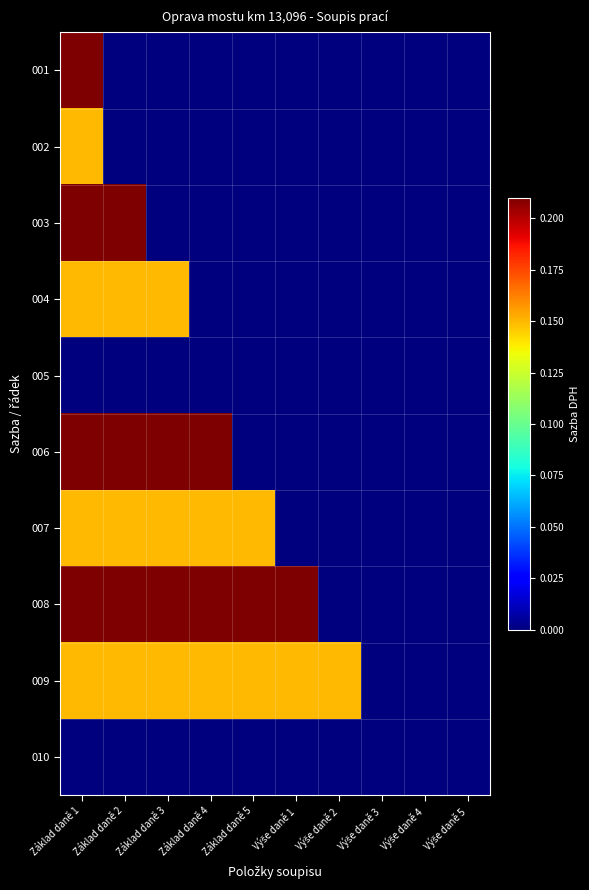

Reading left to right, extract all data points from this chart.

001: Základ daně 1=0.2	Základ daně 2=0.0	Základ daně 3=0.0	Základ daně 4=0.0	Základ daně 5=0.0	Výše daně 1=0.0	Výše daně 2=0.0	Výše daně 3=0.0	Výše daně 4=0.0	Výše daně 5=0.0
002: Základ daně 1=0.1	Základ daně 2=0.0	Základ daně 3=0.0	Základ daně 4=0.0	Základ daně 5=0.0	Výše daně 1=0.0	Výše daně 2=0.0	Výše daně 3=0.0	Výše daně 4=0.0	Výše daně 5=0.0
003: Základ daně 1=0.2	Základ daně 2=0.2	Základ daně 3=0.0	Základ daně 4=0.0	Základ daně 5=0.0	Výše daně 1=0.0	Výše daně 2=0.0	Výše daně 3=0.0	Výše daně 4=0.0	Výše daně 5=0.0
004: Základ daně 1=0.1	Základ daně 2=0.1	Základ daně 3=0.1	Základ daně 4=0.0	Základ daně 5=0.0	Výše daně 1=0.0	Výše daně 2=0.0	Výše daně 3=0.0	Výše daně 4=0.0	Výše daně 5=0.0
005: Základ daně 1=0.0	Základ daně 2=0.0	Základ daně 3=0.0	Základ daně 4=0.0	Základ daně 5=0.0	Výše daně 1=0.0	Výše daně 2=0.0	Výše daně 3=0.0	Výše daně 4=0.0	Výše daně 5=0.0
006: Základ daně 1=0.2	Základ daně 2=0.2	Základ daně 3=0.2	Základ daně 4=0.2	Základ daně 5=0.0	Výše daně 1=0.0	Výše daně 2=0.0	Výše daně 3=0.0	Výše daně 4=0.0	Výše daně 5=0.0
007: Základ daně 1=0.1	Základ daně 2=0.1	Základ daně 3=0.1	Základ daně 4=0.1	Základ daně 5=0.1	Výše daně 1=0.0	Výše daně 2=0.0	Výše daně 3=0.0	Výše daně 4=0.0	Výše daně 5=0.0
008: Základ daně 1=0.2	Základ daně 2=0.2	Základ daně 3=0.2	Základ daně 4=0.2	Základ daně 5=0.2	Výše daně 1=0.2	Výše daně 2=0.0	Výše daně 3=0.0	Výše daně 4=0.0	Výše daně 5=0.0
009: Základ daně 1=0.1	Základ daně 2=0.1	Základ daně 3=0.1	Základ daně 4=0.1	Základ daně 5=0.1	Výše daně 1=0.1	Výše daně 2=0.1	Výše daně 3=0.0	Výše daně 4=0.0	Výše daně 5=0.0
010: Základ daně 1=0.0	Základ daně 2=0.0	Základ daně 3=0.0	Základ daně 4=0.0	Základ daně 5=0.0	Výše daně 1=0.0	Výše daně 2=0.0	Výše daně 3=0.0	Výše daně 4=0.0	Výše daně 5=0.0